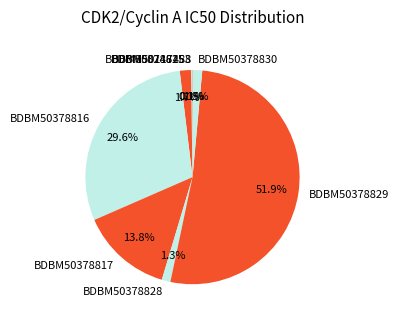

Which category has the biggest portion of the pie?

BDBM50378829